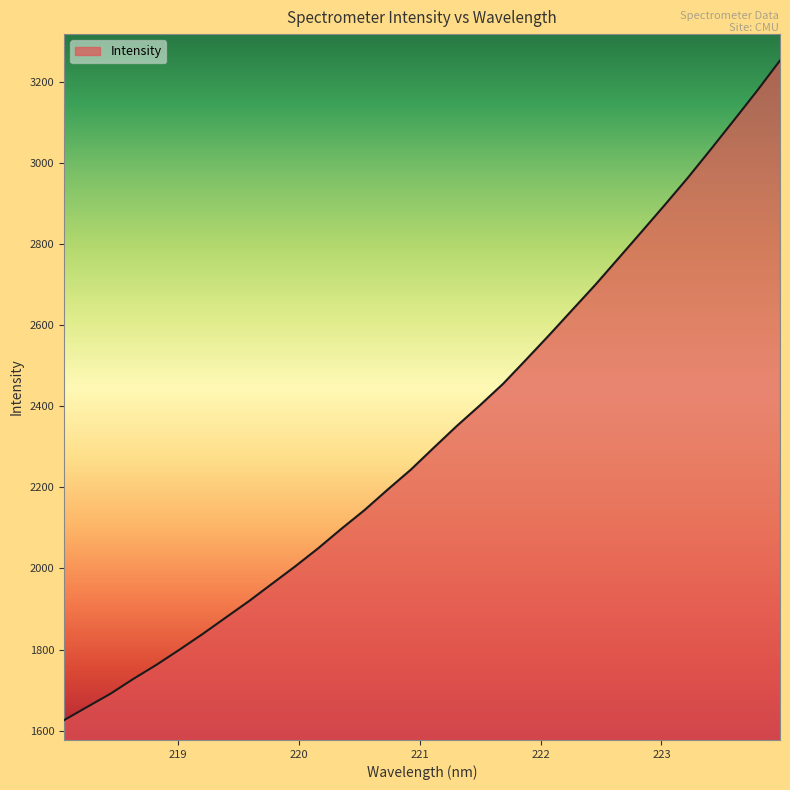

What is the maximum value shown in the chart?

3252.7